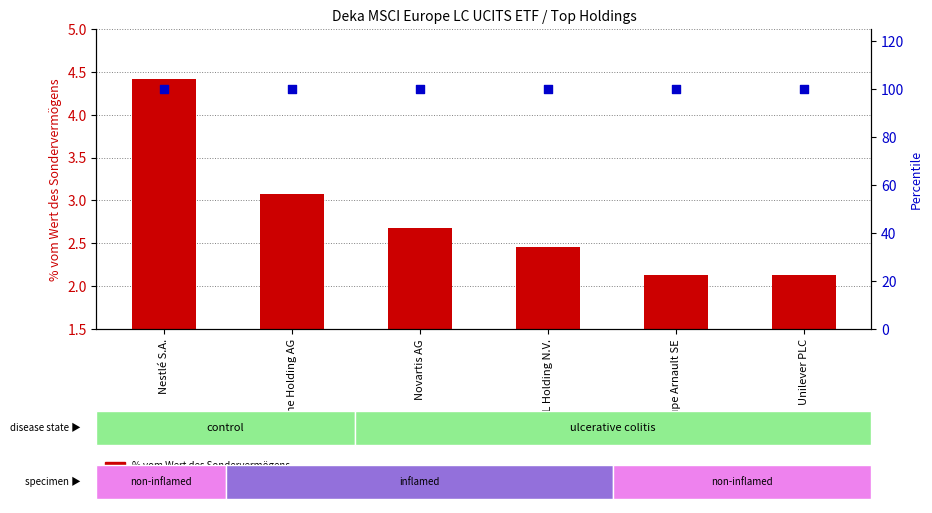

Which series has the largest total across all categories?

Percentile rank within the sample